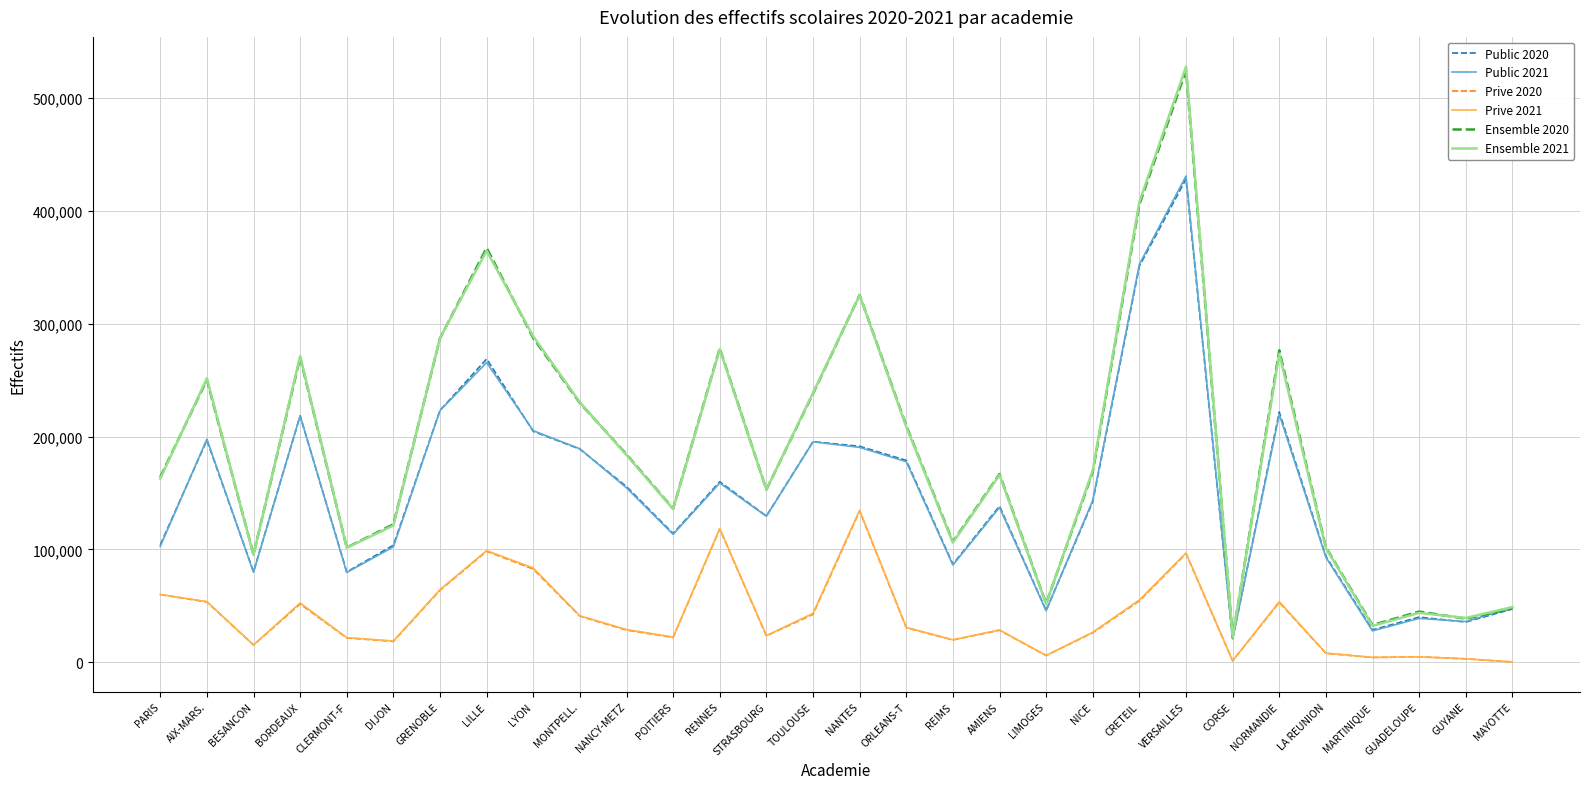

Which series has the widest spread of values?

Ensemble 2021